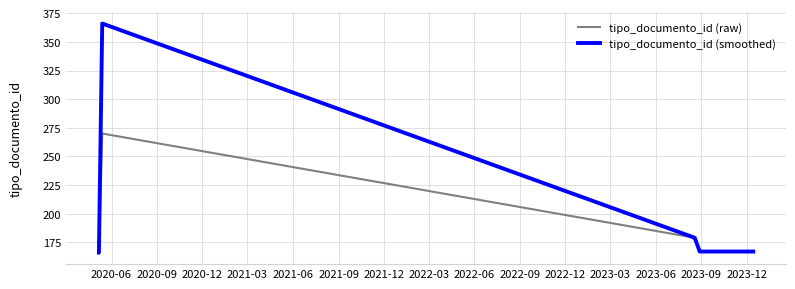

What are all the series names shown in the legend?

tipo_documento_id (raw), tipo_documento_id (smoothed)